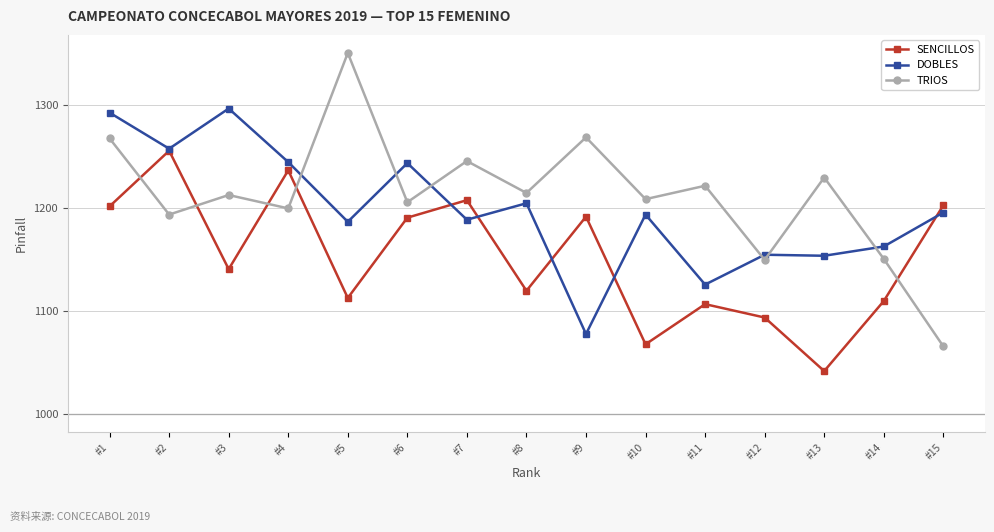

How many distinct data groups are displayed?

3